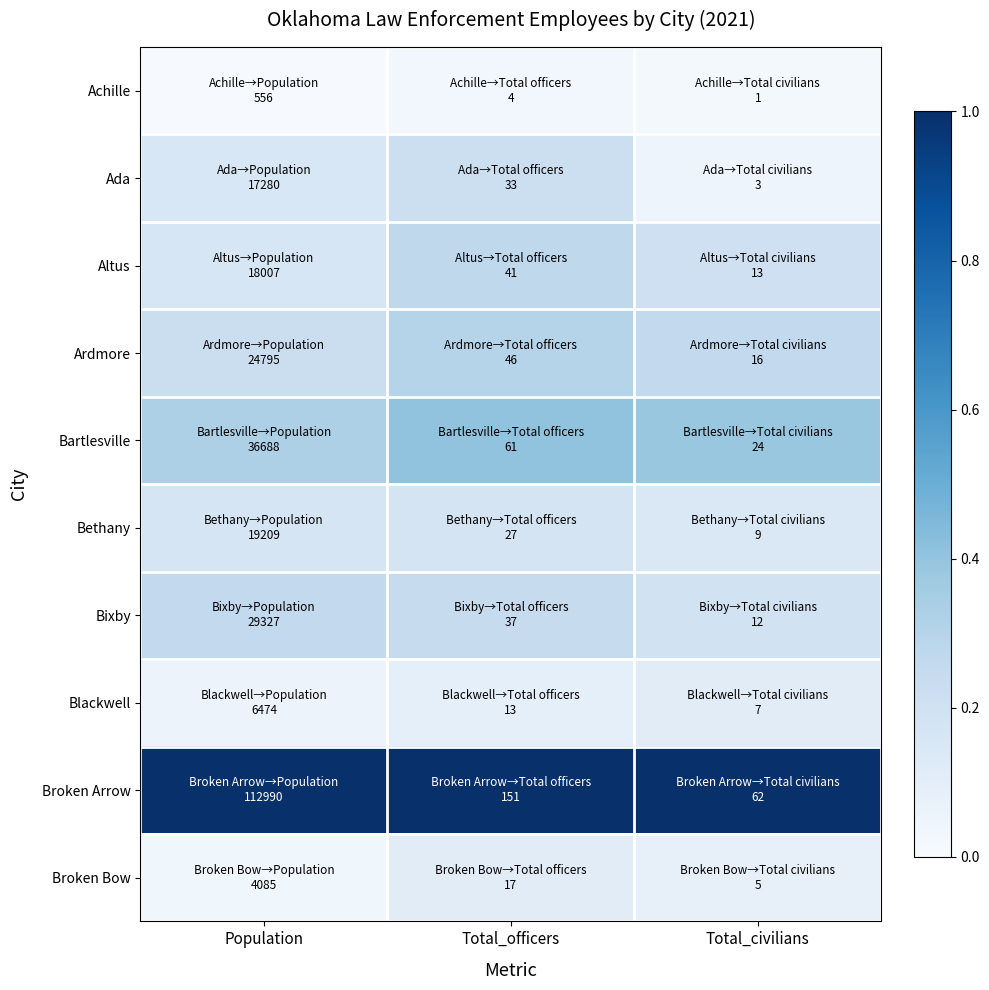

At which category is the sum across all series the highest?

Total_officers